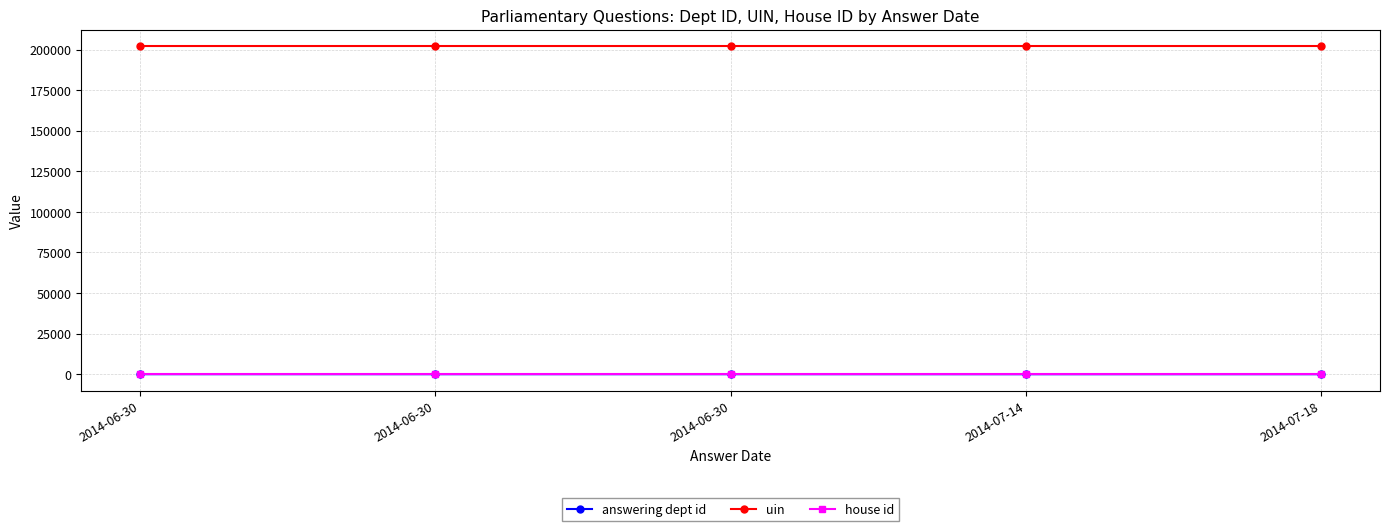

Count the number of categories in the chart.

5